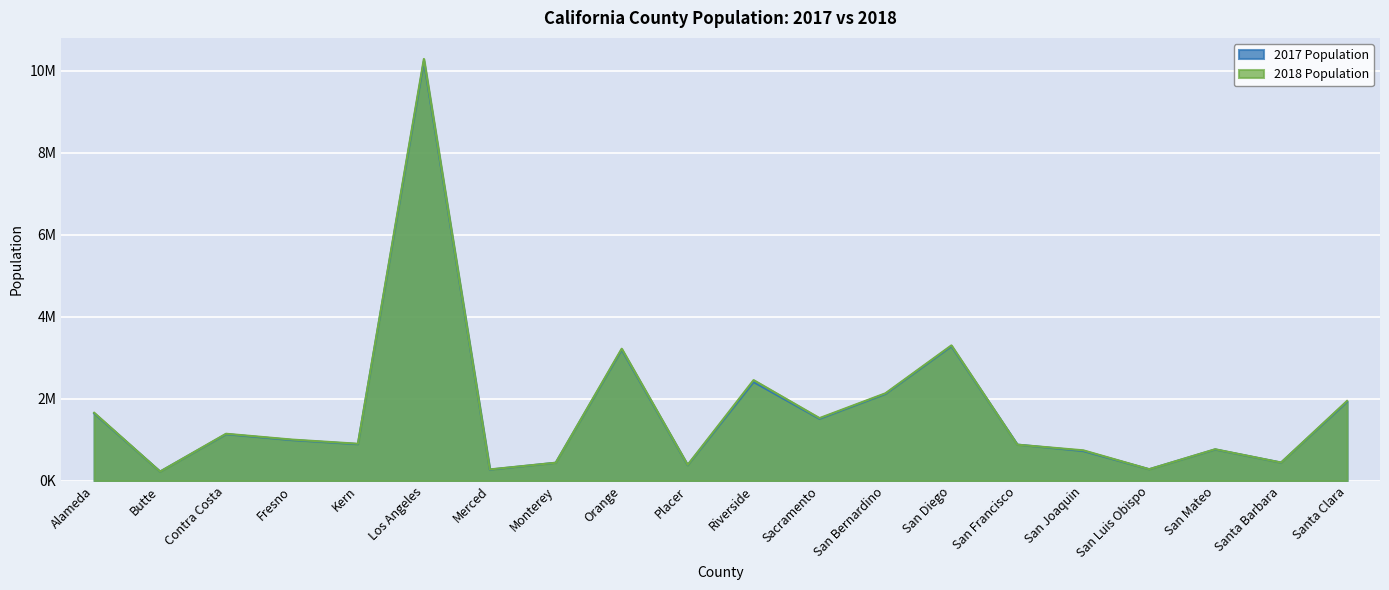

What is the approximate value of 2018 Population at Orange?

3221103